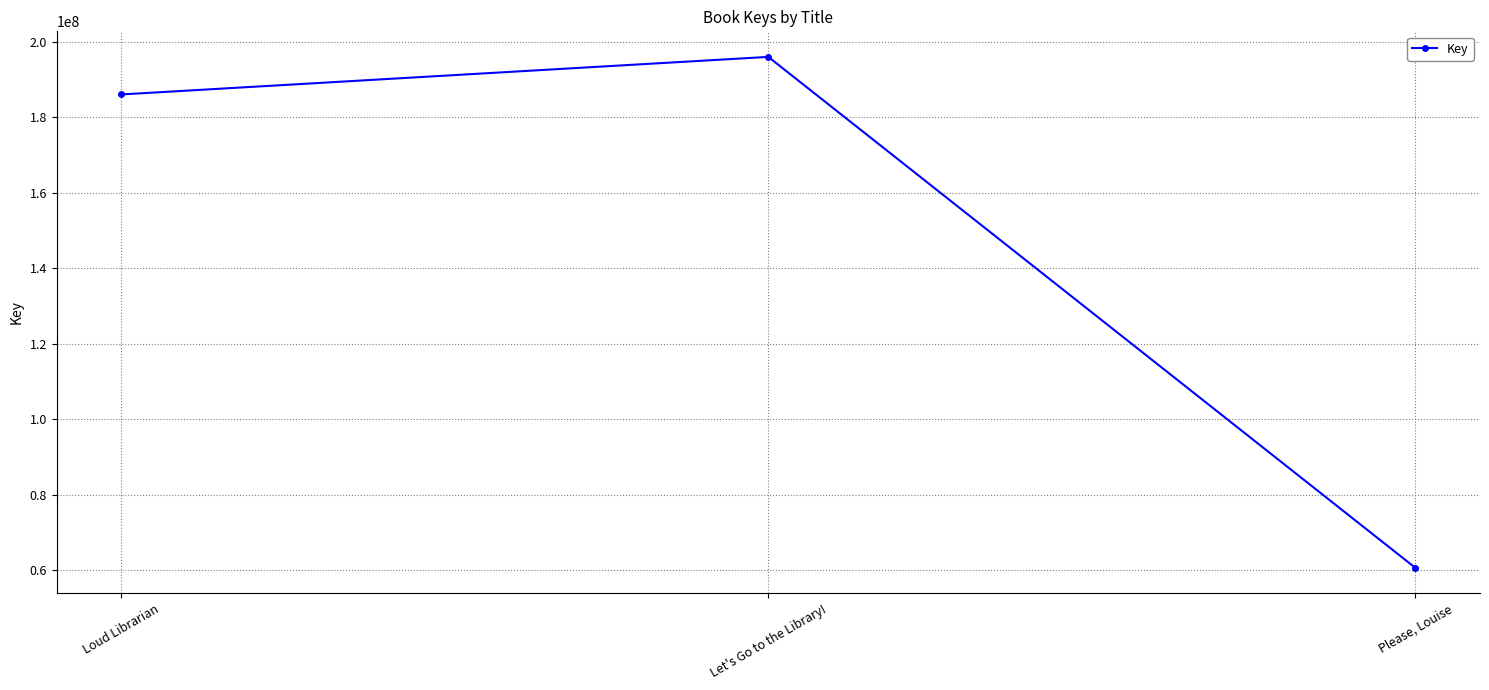

Reading right to left, extract all data points from this chart.

60604334	196064168	186106701